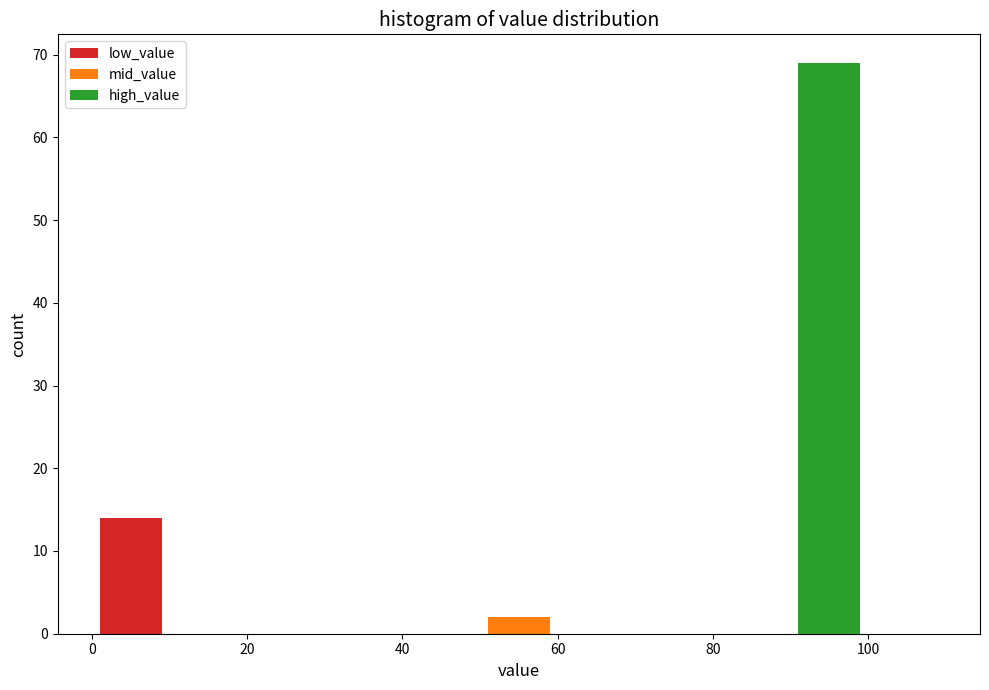

Reading left to right, transcribe this chart: for each stacked bar, give the range it covers on the x-axis and its total height. The values are not printed on the chart, so give them approximately, as read against the axis.

0 to 10: 14
10 to 20: 0
20 to 30: 0
30 to 40: 0
40 to 50: 0
50 to 60: 2
60 to 70: 0
70 to 80: 0
80 to 90: 0
90 to 100: 69
100 to 110: 0